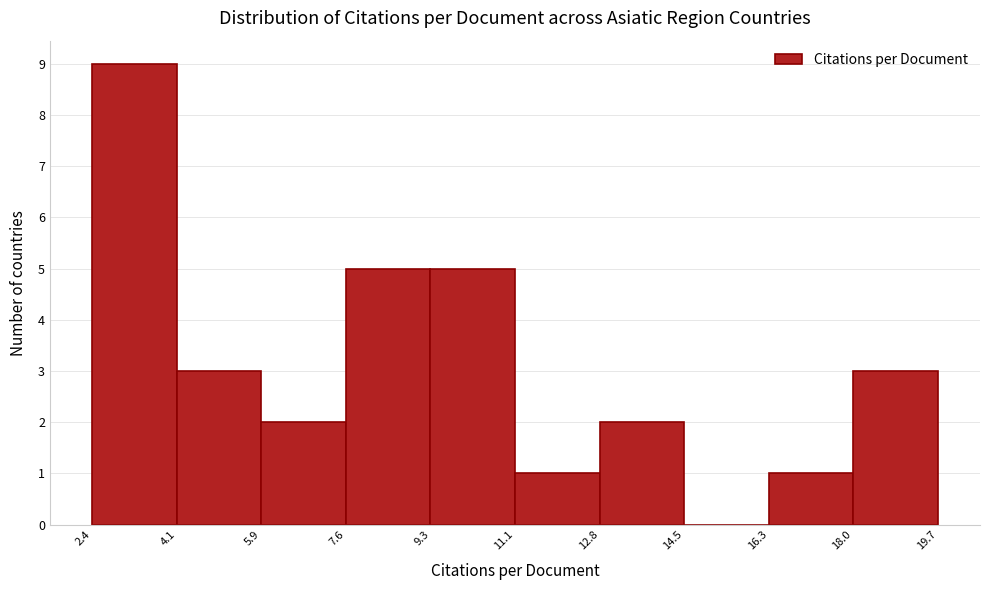

How tall is the bar that spans 9.3 to 11.1 on the x-axis? The values are not printed on the chart, so give them approximately, as read against the axis.

5